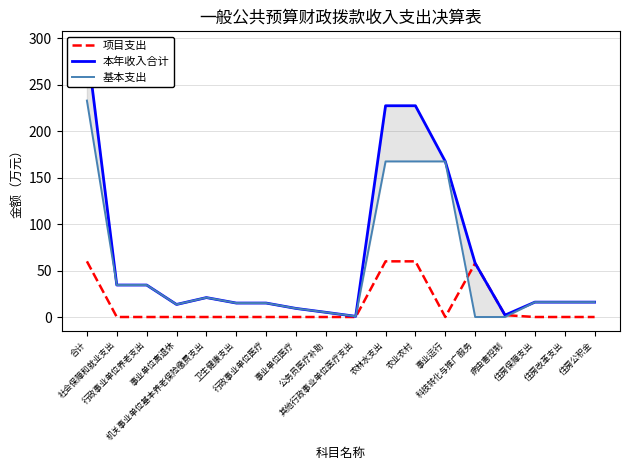

At which label is 项目支出 closest to 29?

病虫害控制